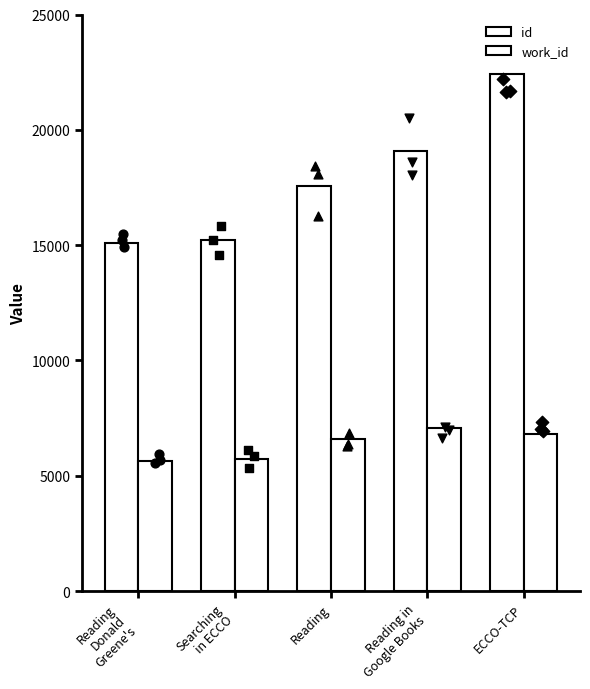

What are all the series names shown in the legend?

id, work_id